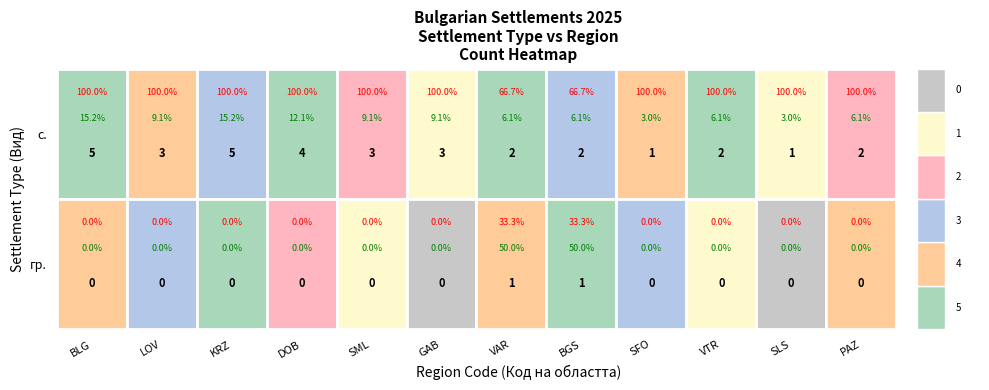

Which series has the largest total across all categories?

с.